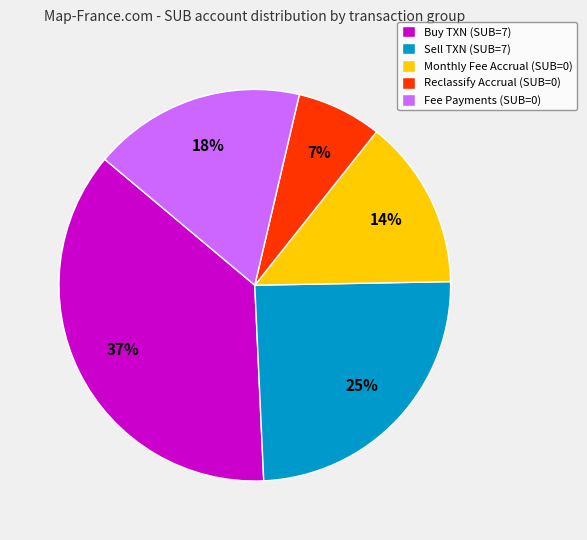

To the nearest percent, what is the difference between the largest and smallest slice percentages?

30%